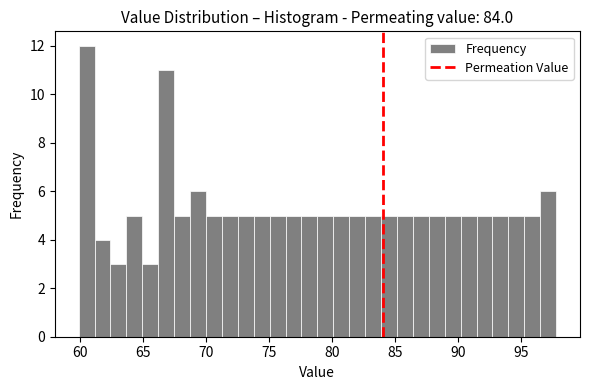

Read against the x-axis, roughly where is the centre of the tallest bar?

60.5